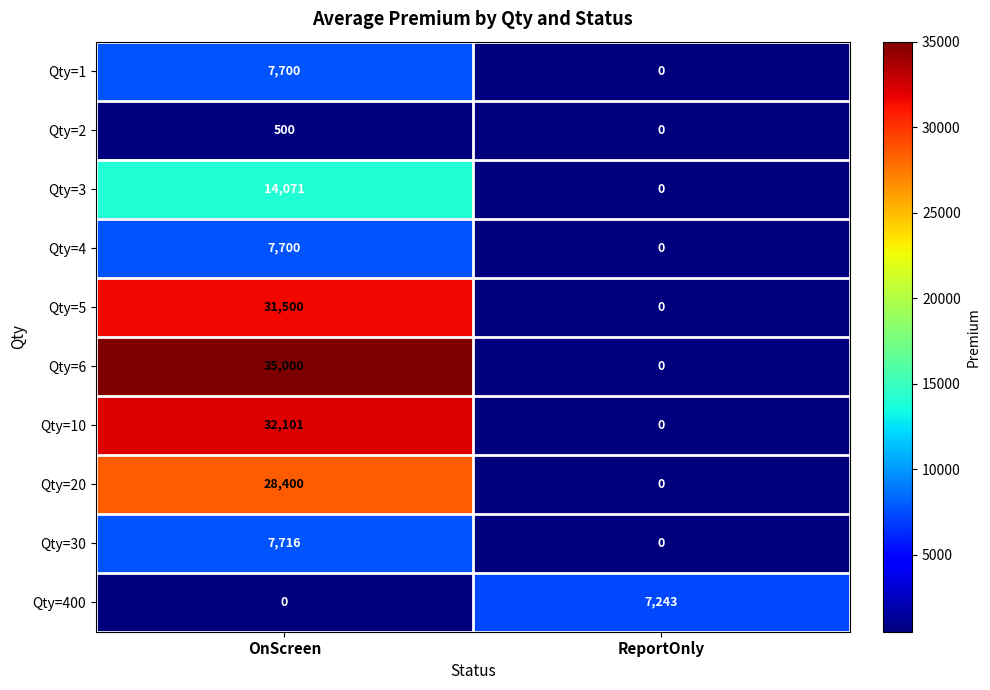

Rank the categories by Qty=3 value from highest to lowest.

OnScreen, ReportOnly